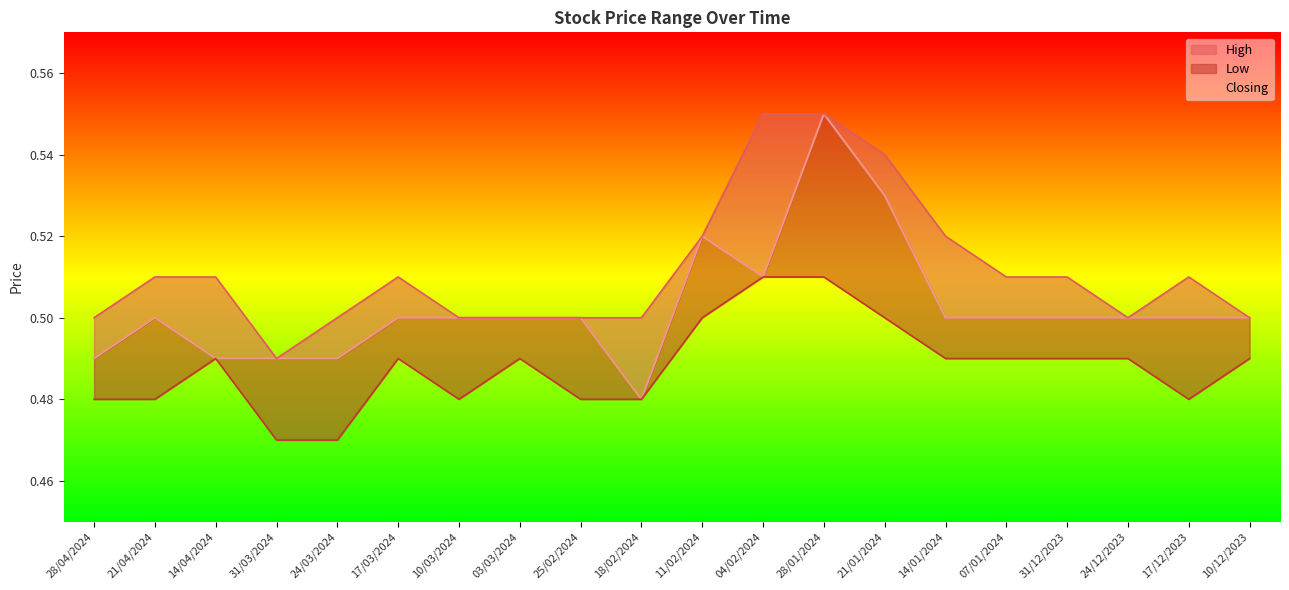

What is the sum of all values?

10.1